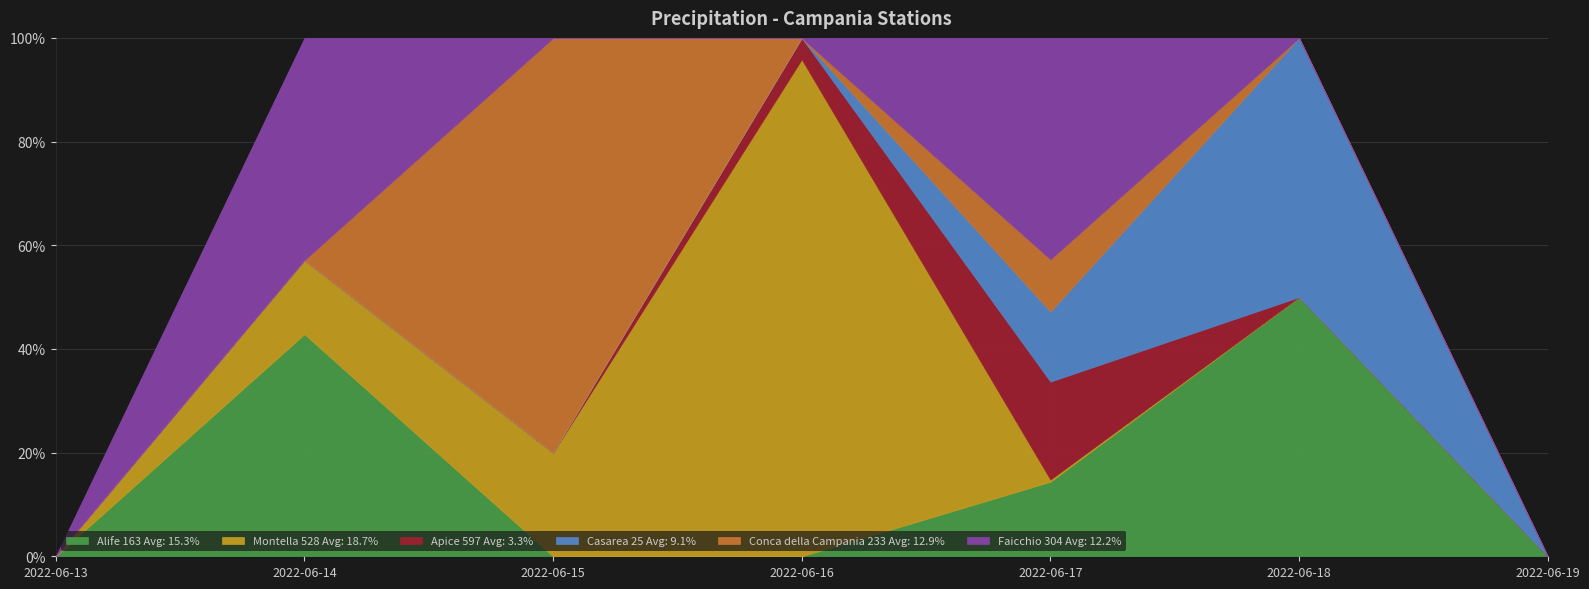

Rank the series at 2022-06-16 from lowest to highest value.

Alife 163, Casarea 25, Conca della Campania 233, Faicchio 304, Apice 597, Montella 528